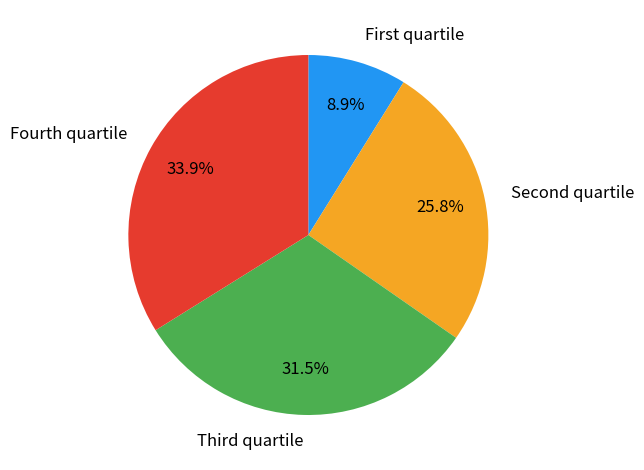

Is there a majority slice in this chart?

No